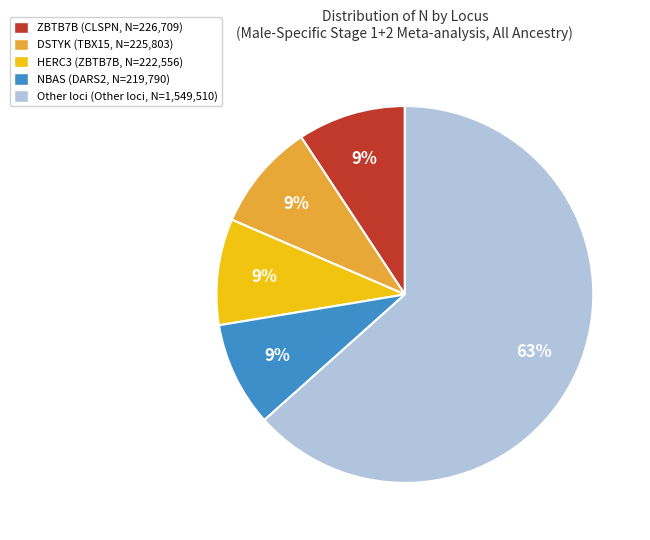

Approximately how many times larger is the value at ZBTB7B (CLSPN, N=226,709) compared to DSTYK (TBX15, N=225,803)?

1.0